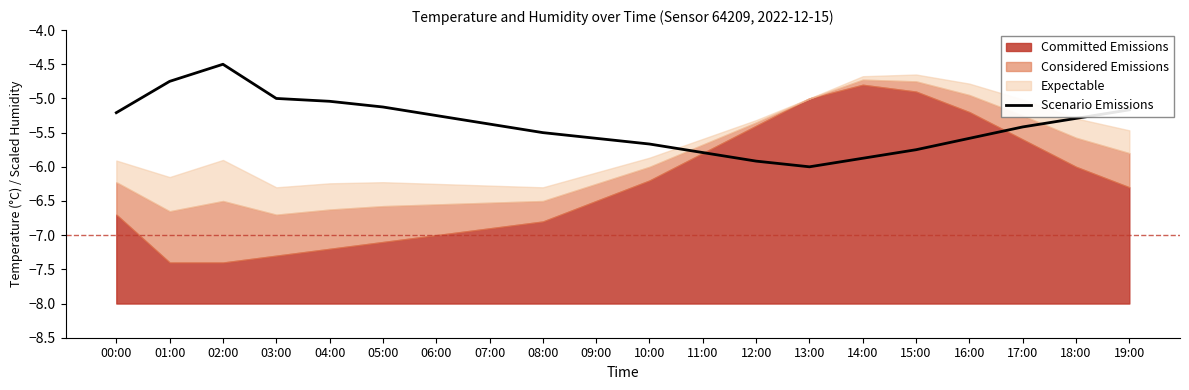

Reading right to left, what are all the values shown in this chart?

-5.2	-5.3	-5.4	-5.6	-5.8	-5.9	-6.0	-5.9	-5.8	-5.7	-5.6	-5.5	-5.4	-5.2	-5.1	-5.0	-5.0	-4.5	-4.7	-5.2